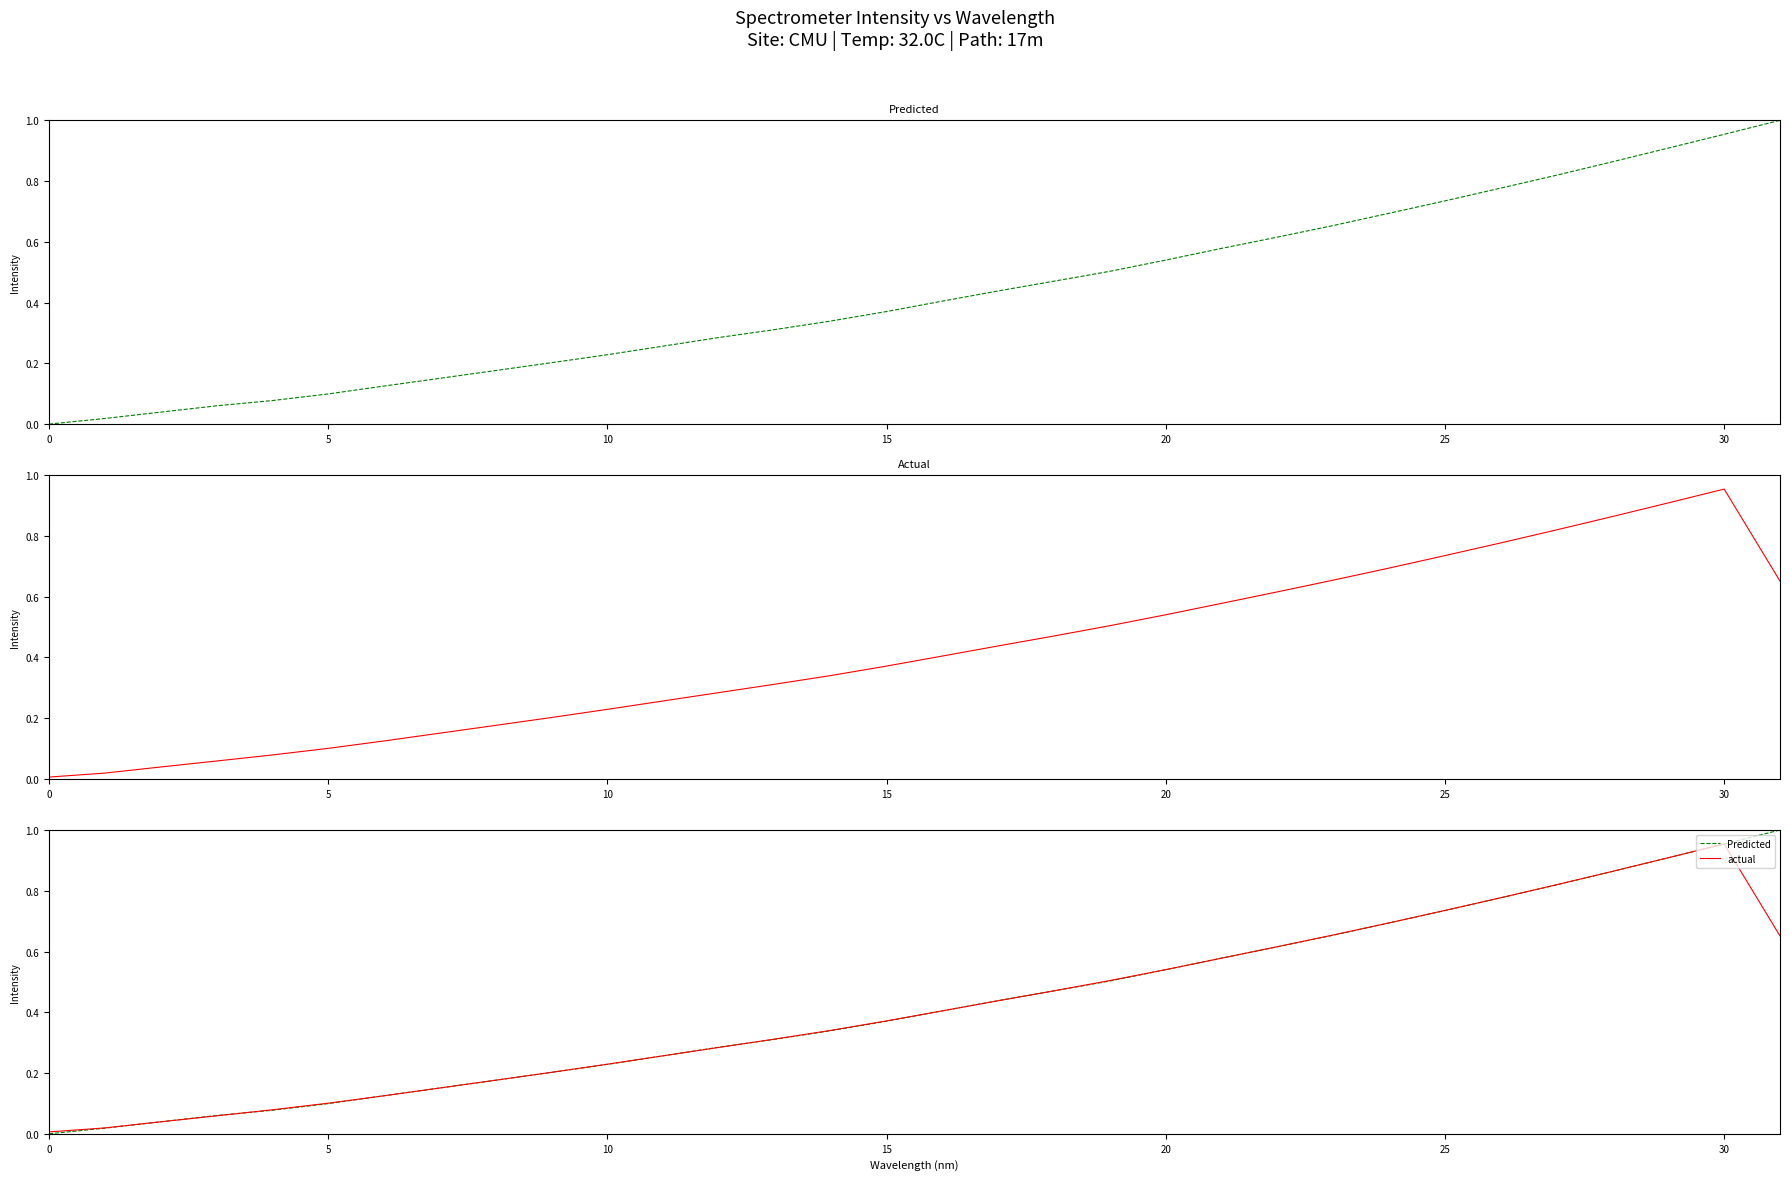

Rank the series by their average value, from lowest to highest.

actual, Predicted